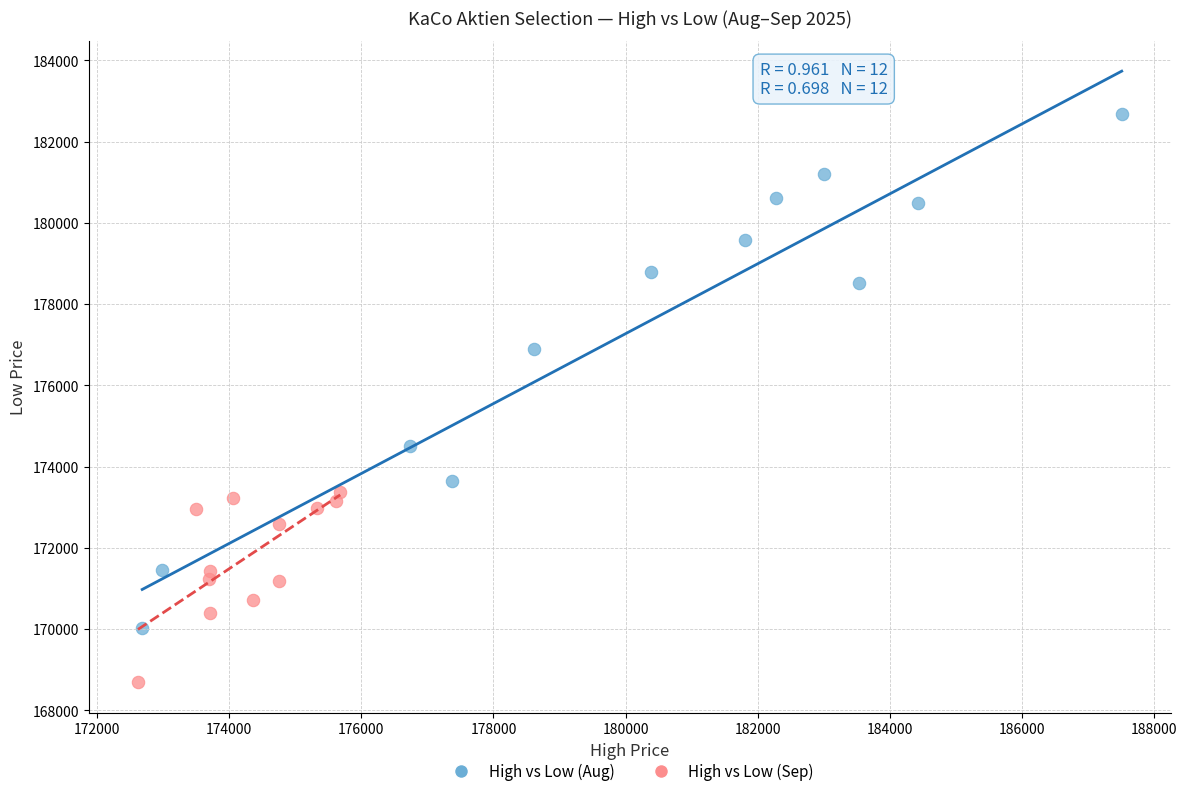

Which series has the largest Y range (max minus min)?

High vs Low (Aug)